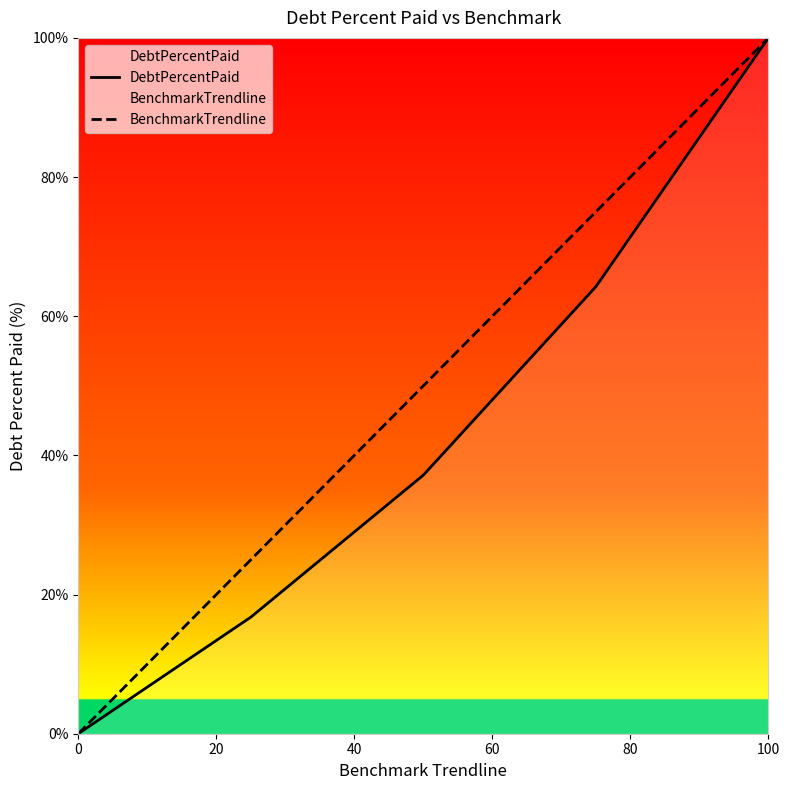

The value of DebtPercentPaid at 0 is -36.2. True or false?

False